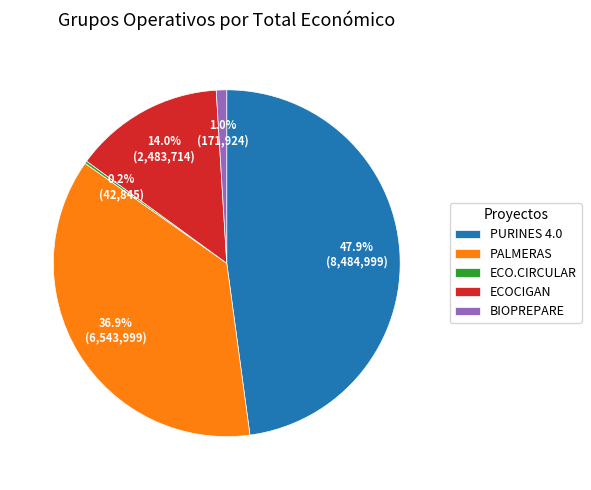

What percentage is the BIOPREPARE slice, to the nearest percent?

1%